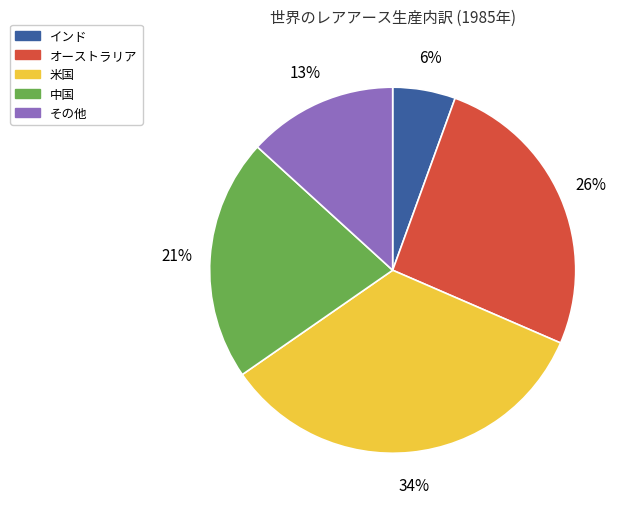

The その他 slice represents 8% of the pie. True or false?

False